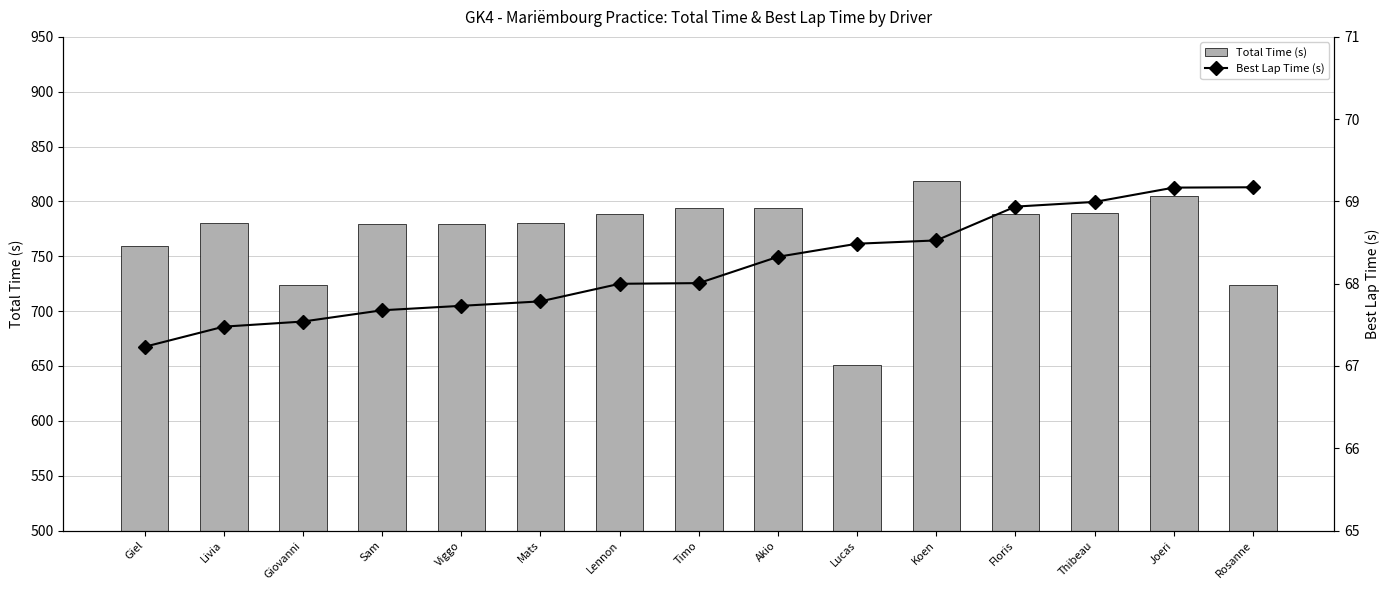

Where does the Total Time (s) series first go above 780?

Livia